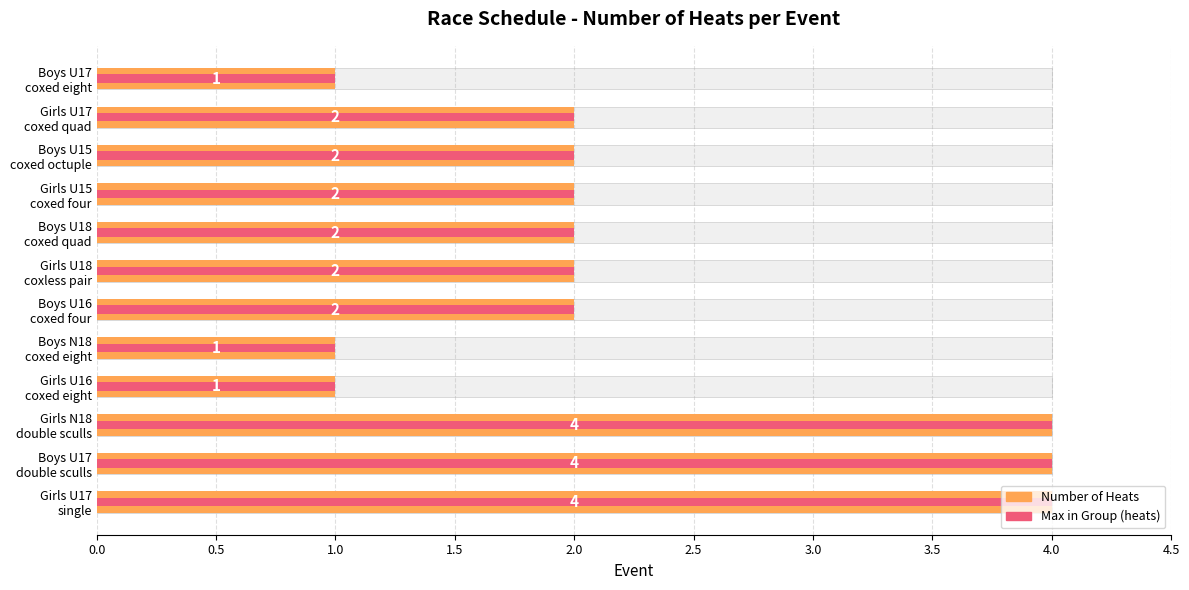

True or false: Max Heats (same) has a value of 0 at Girls U15 coxed four.

False